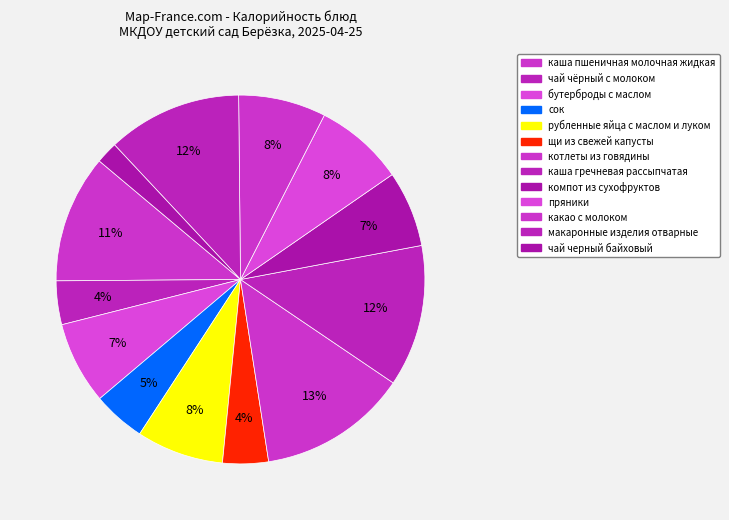

Rank the categories by value from lowest to highest.

чай черный байховый, чай чёрный с молоком, щи из свежей капусты, сок, компот из сухофруктов, бутерброды с маслом, рубленные яйца с маслом и луком, какао с молоком, пряники, каша пшеничная молочная жидкая, макаронные изделия отварные, каша гречневая рассыпчатая, котлеты из говядины